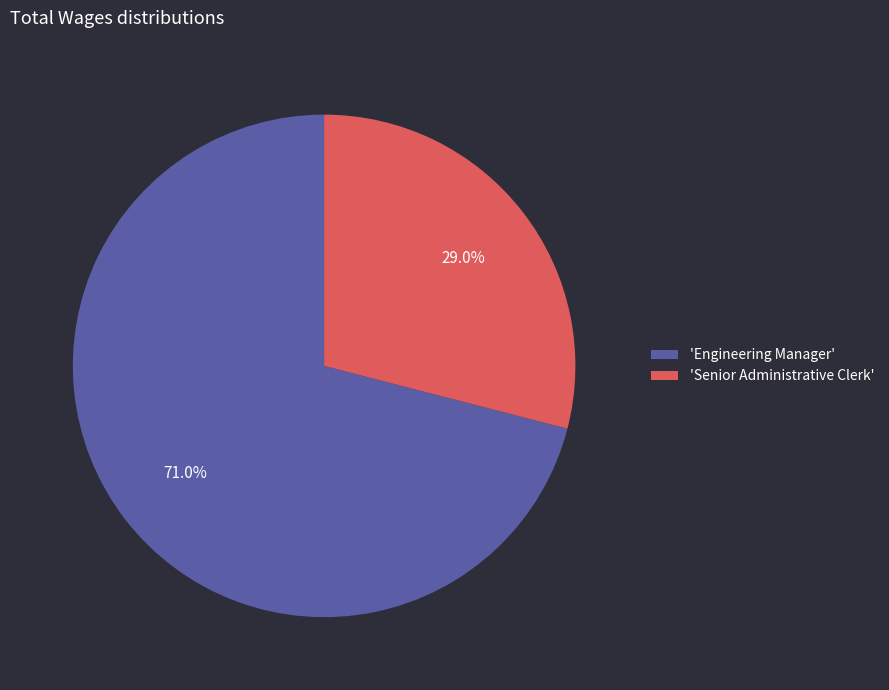

Rank the categories by value from highest to lowest.

'Engineering Manager', 'Senior Administrative Clerk'